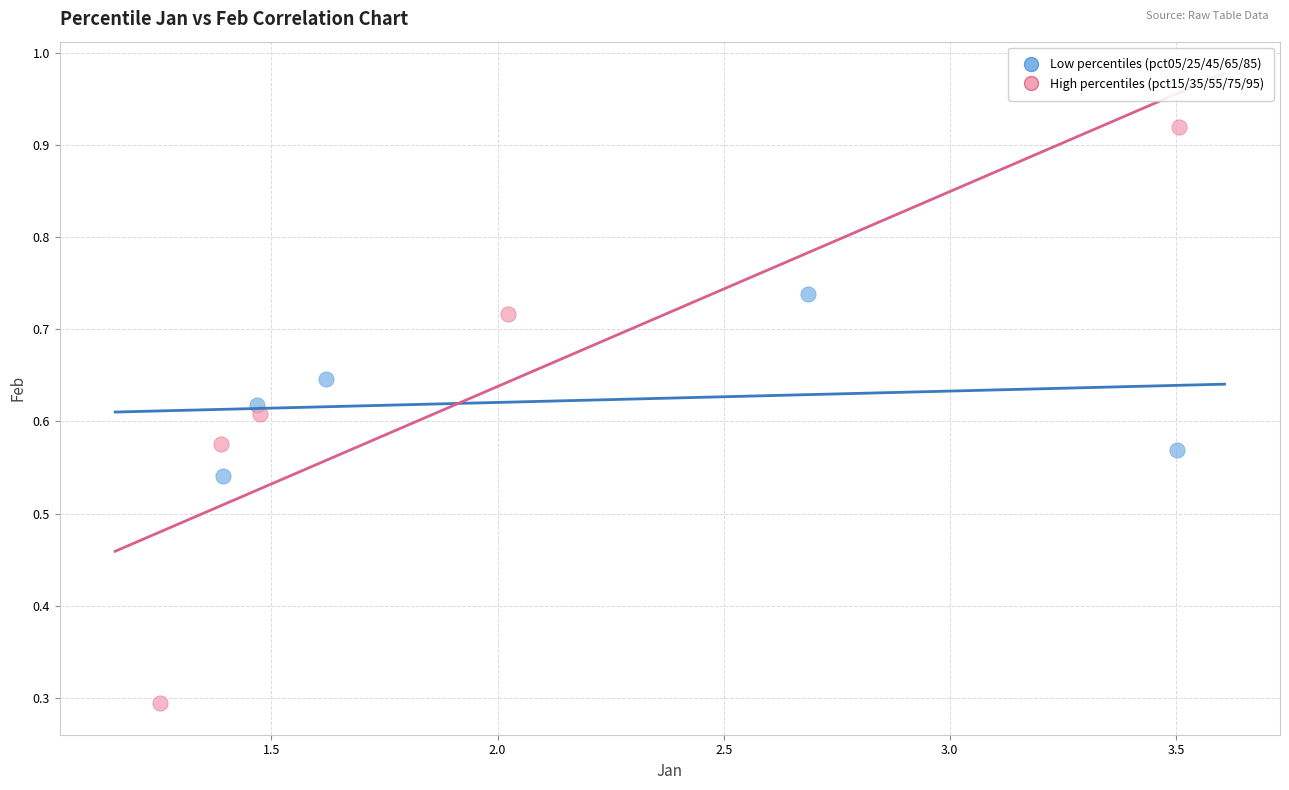

What are all the series names shown in the legend?

Low percentiles (pct05/25/45/65/85), High percentiles (pct15/35/55/75/95)